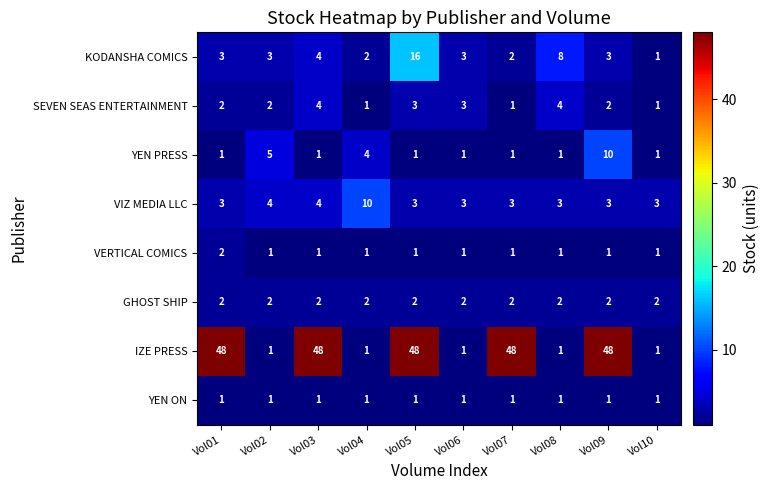

What is the total value across all series at Vol03?

65